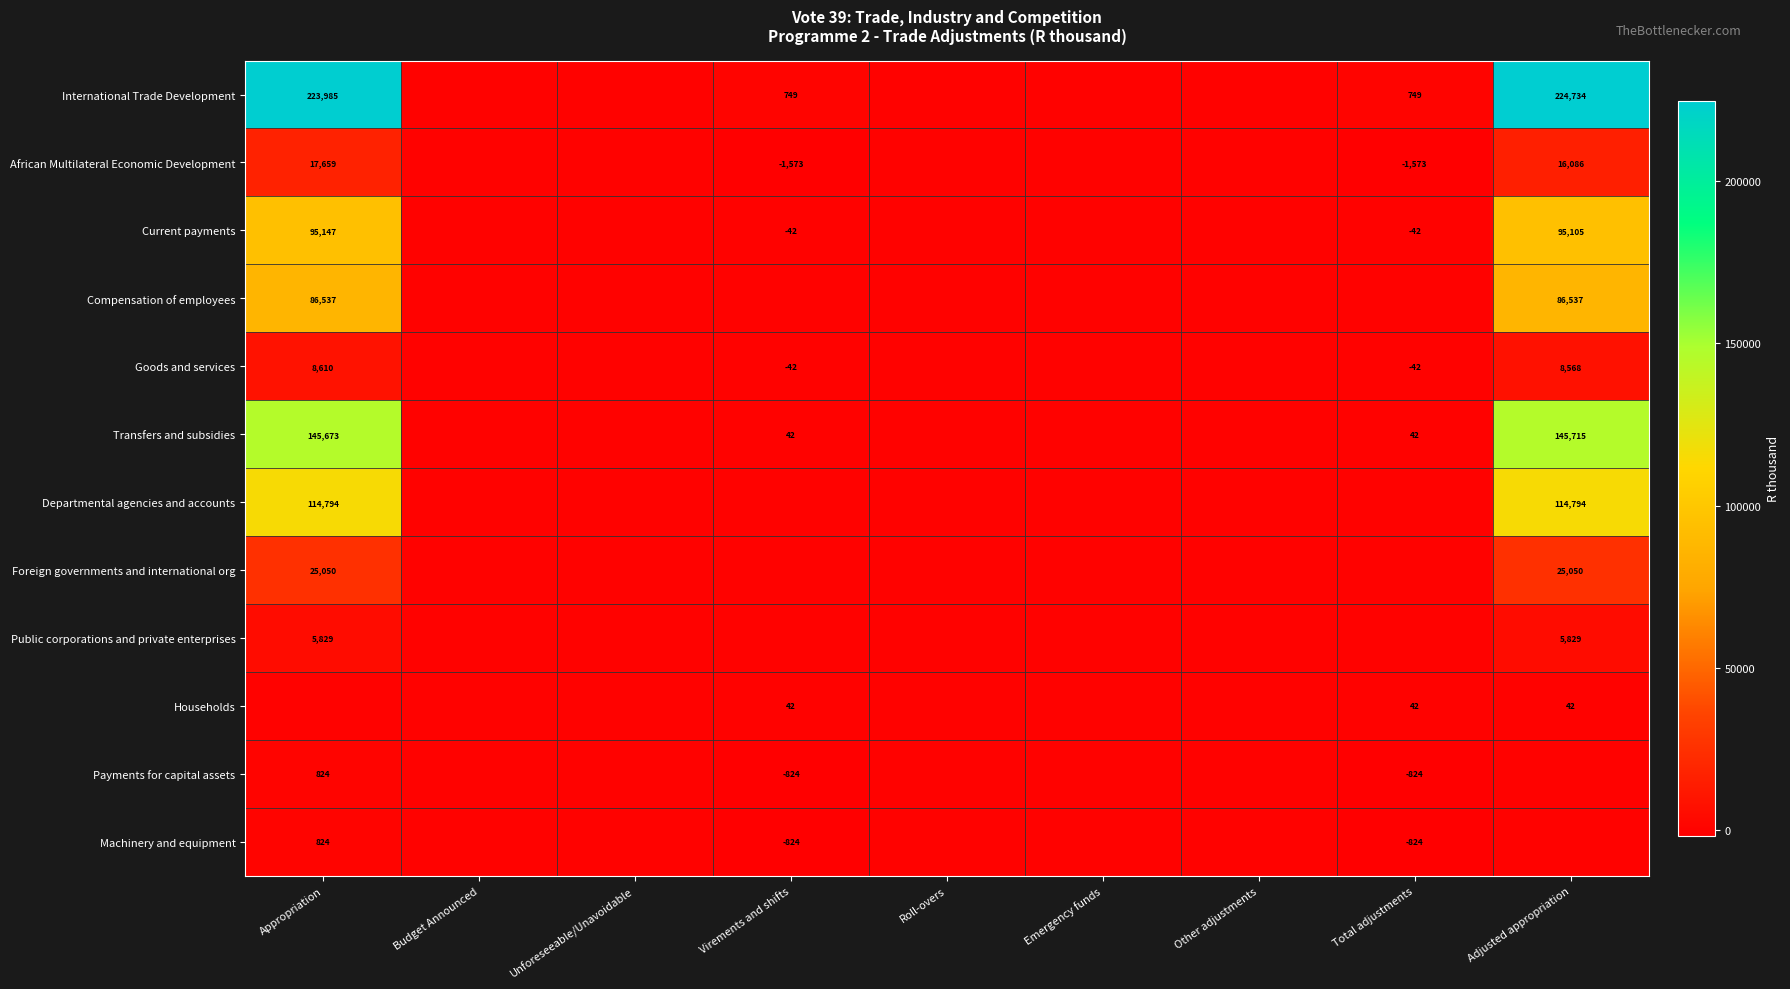

Is it true that Current payments equals -42 at Virements and shifts?

True